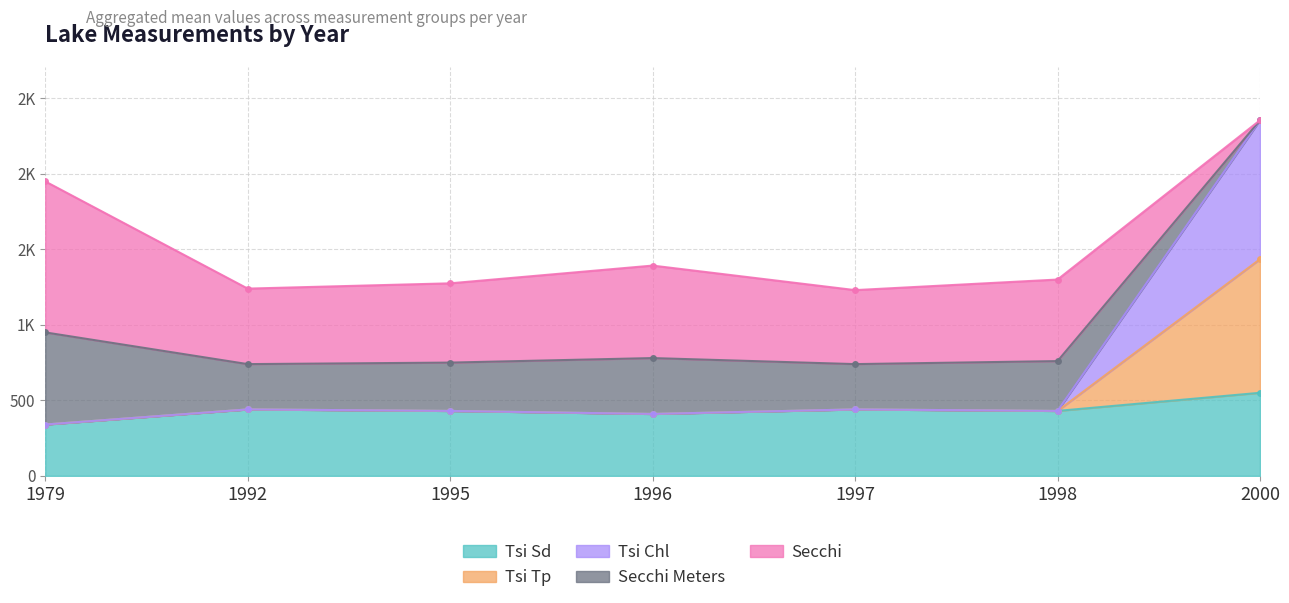

True or false: Tsi Chl and Tsi Tp cross at least once.

False